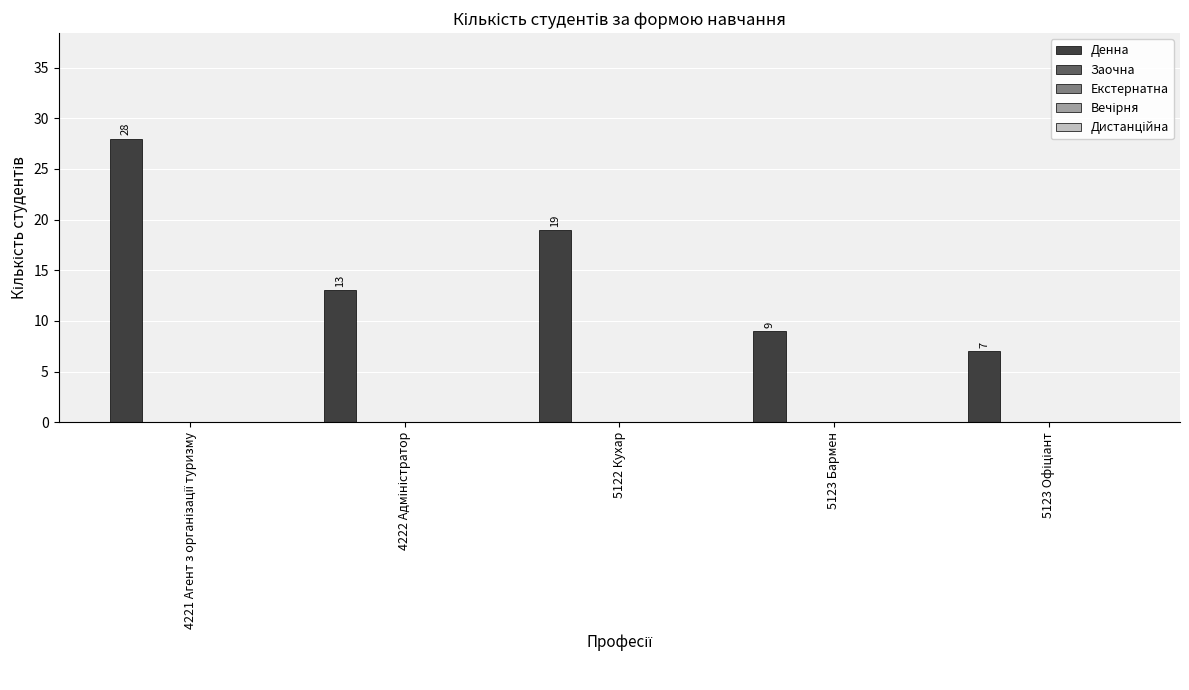

How many series are shown in this chart?

1